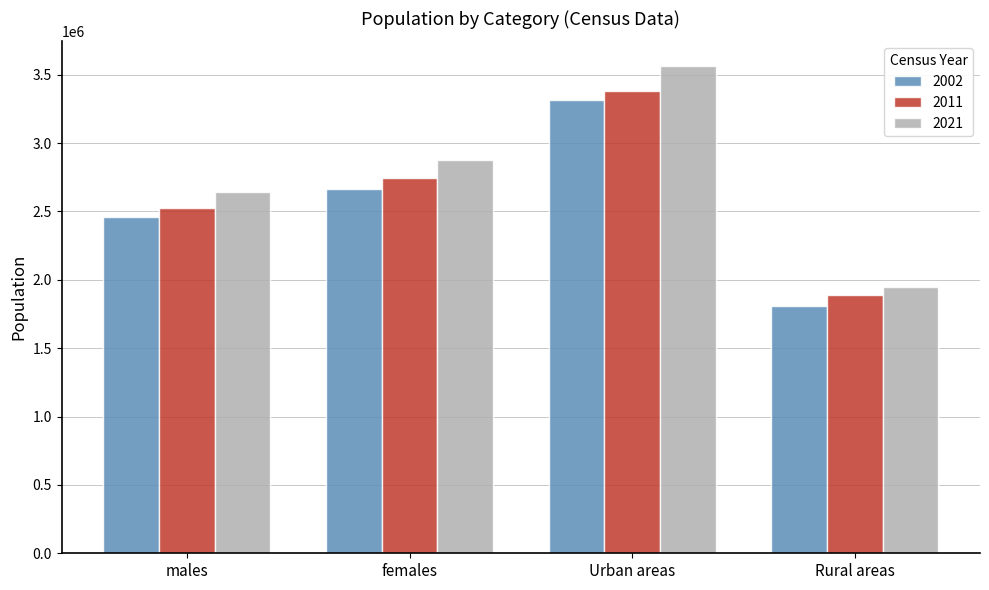

Which label corresponds to the smallest value in the chart?

Rural areas